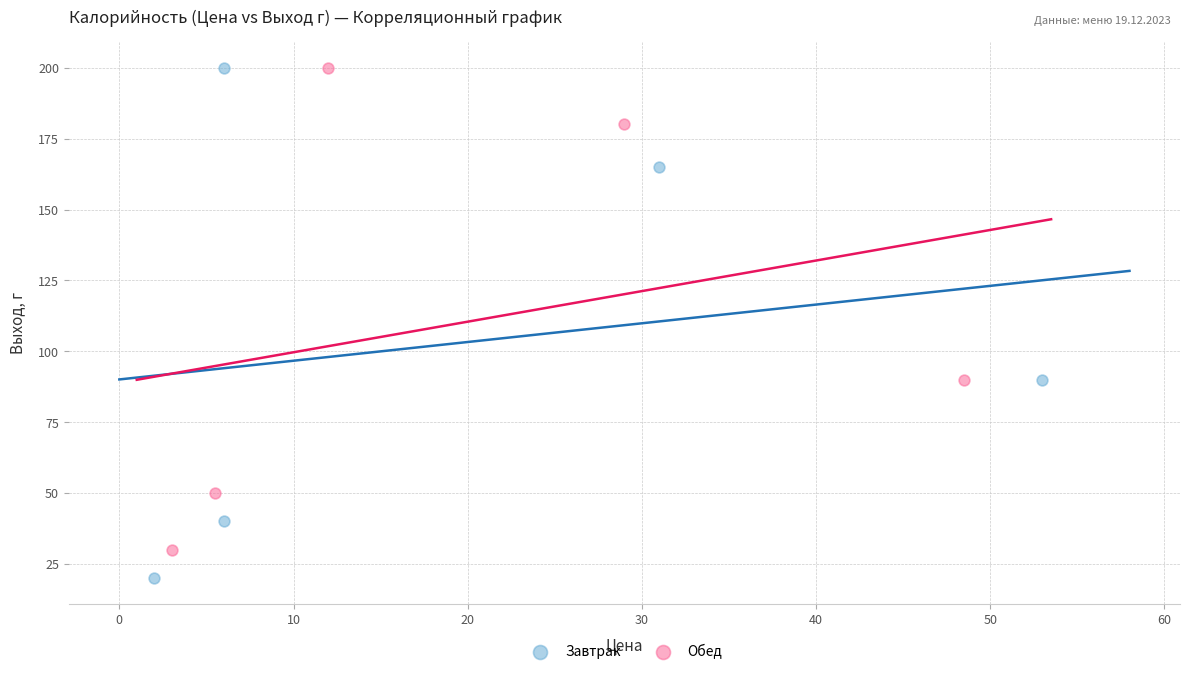

Which series reaches the minimum Y coordinate?

Завтрак